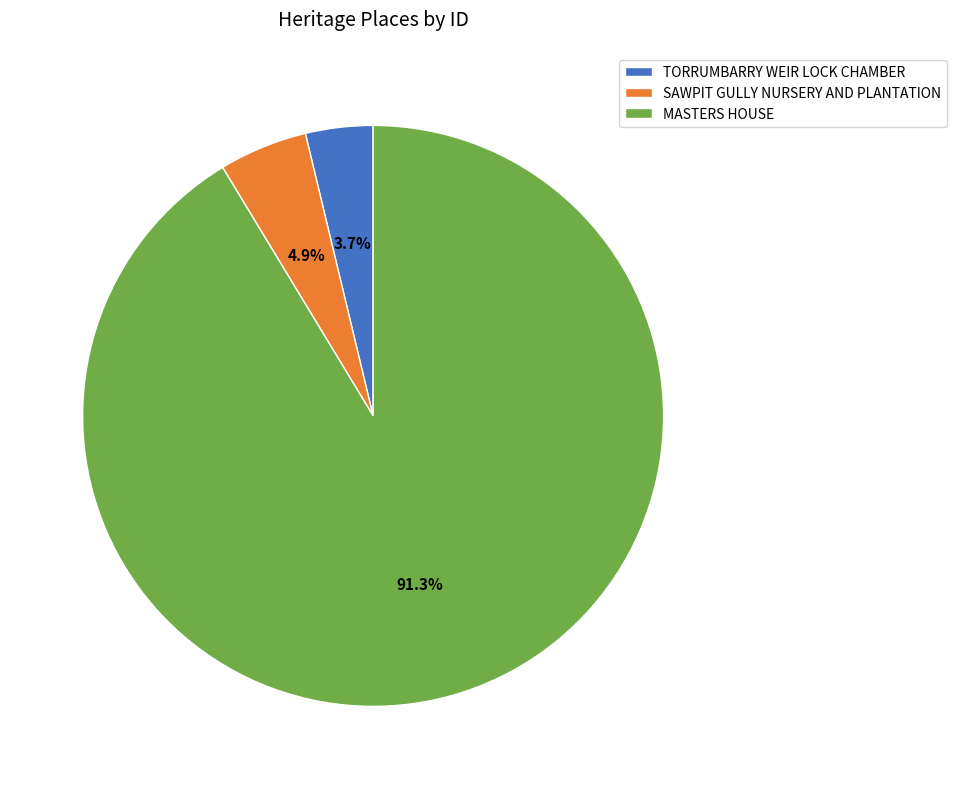

How many slices are in this pie chart?

3